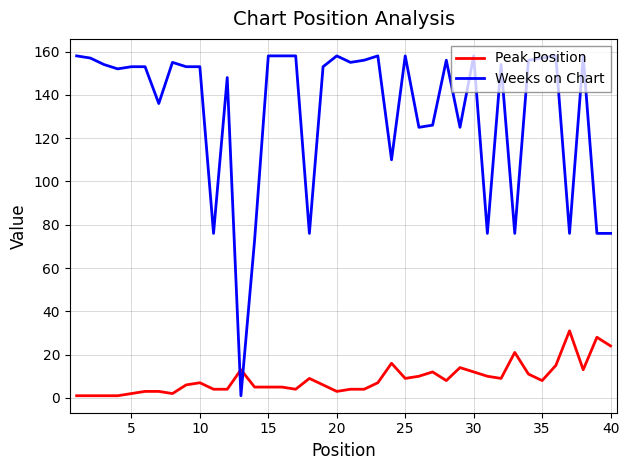

How many times do Peak Position and Weeks on Chart cross each other?

2